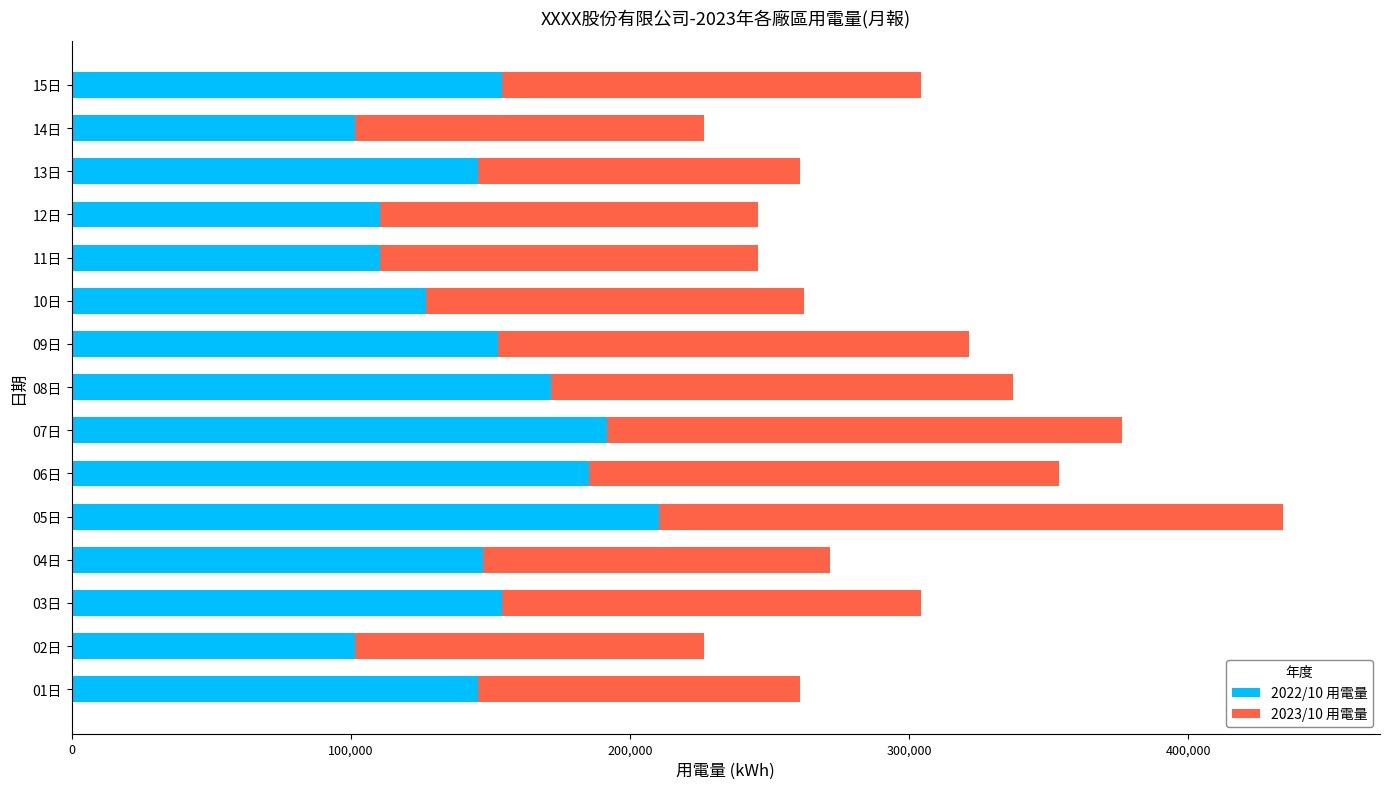

The value of 2022/10 用電量 at 05日 is 210479.7. True or false?

True